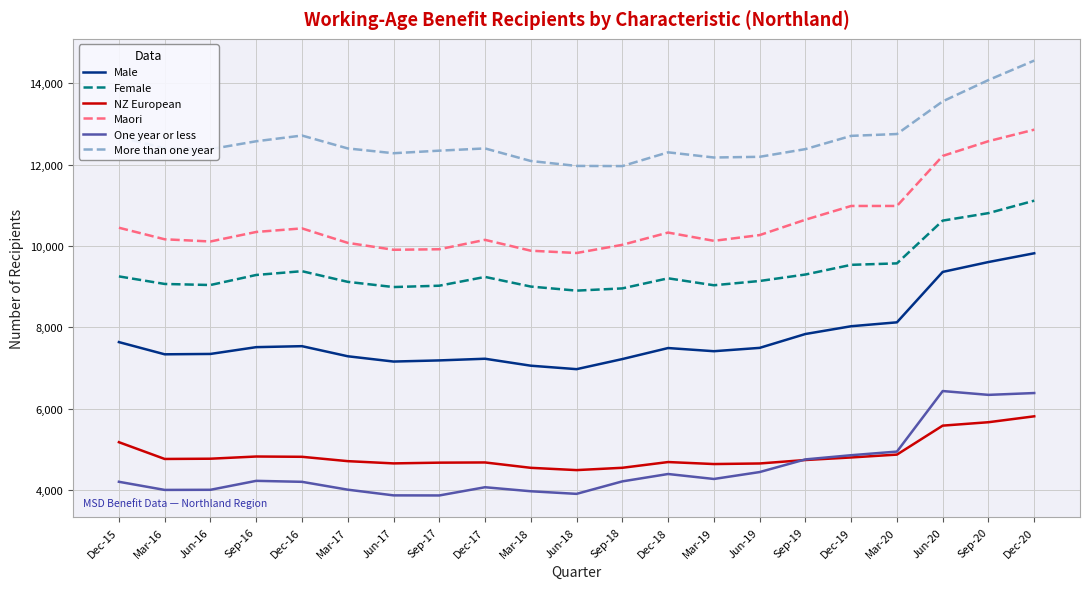

How many values in the NZ European series are below 4741?

10